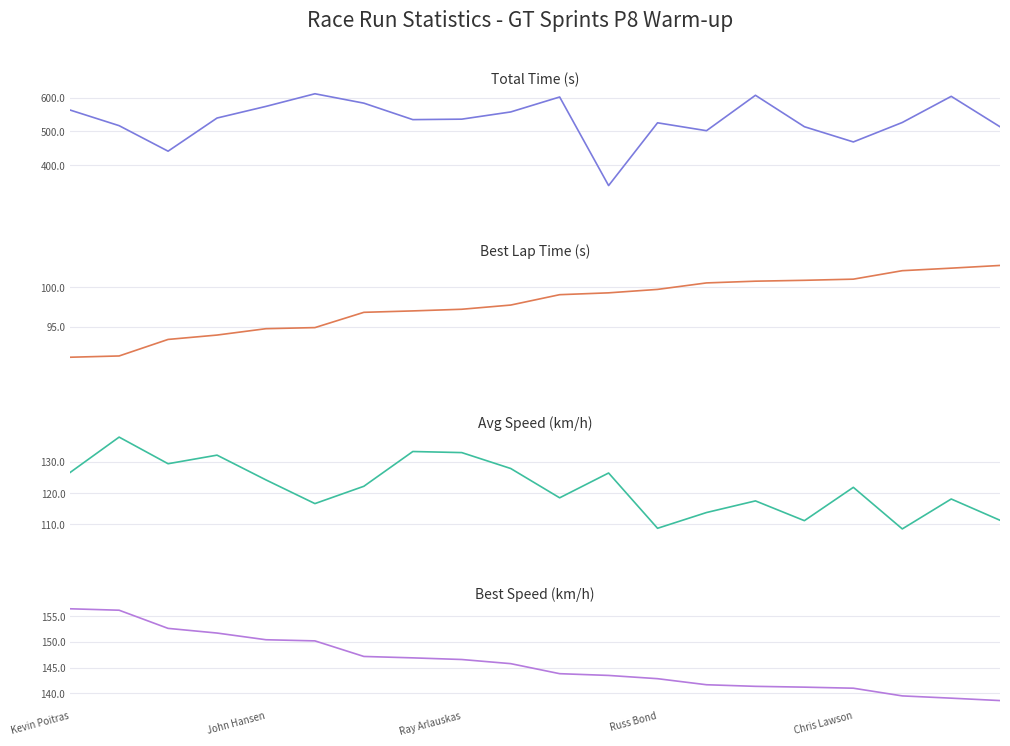

What is the approximate value of Best Lap time at 15?

100.9